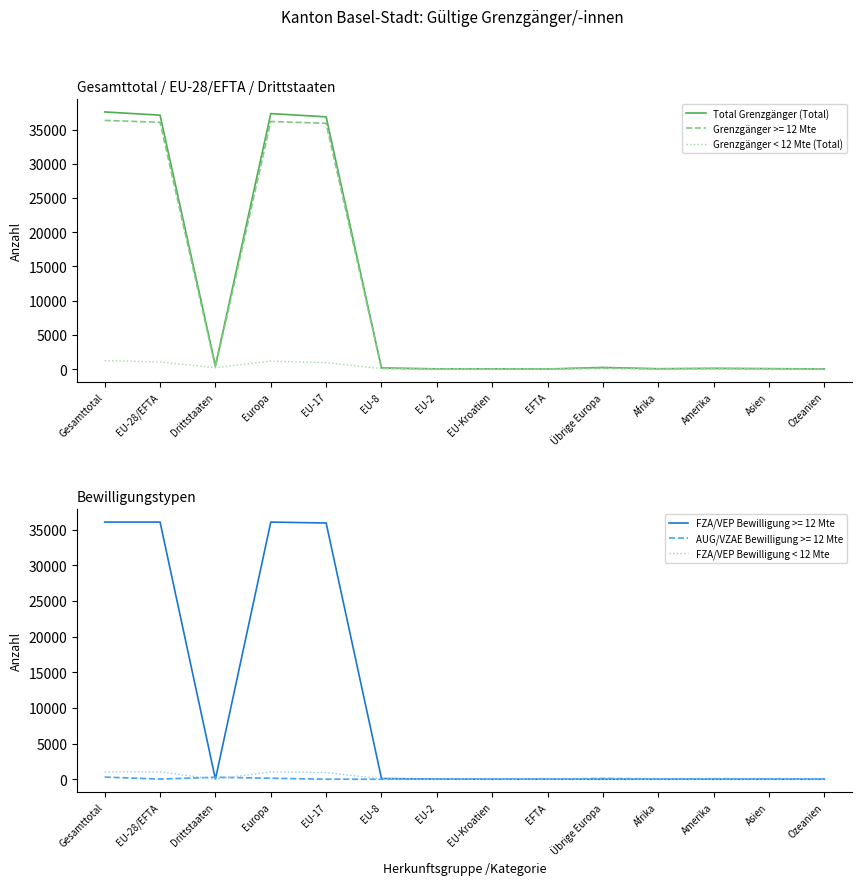

How many distinct data groups are displayed?

3